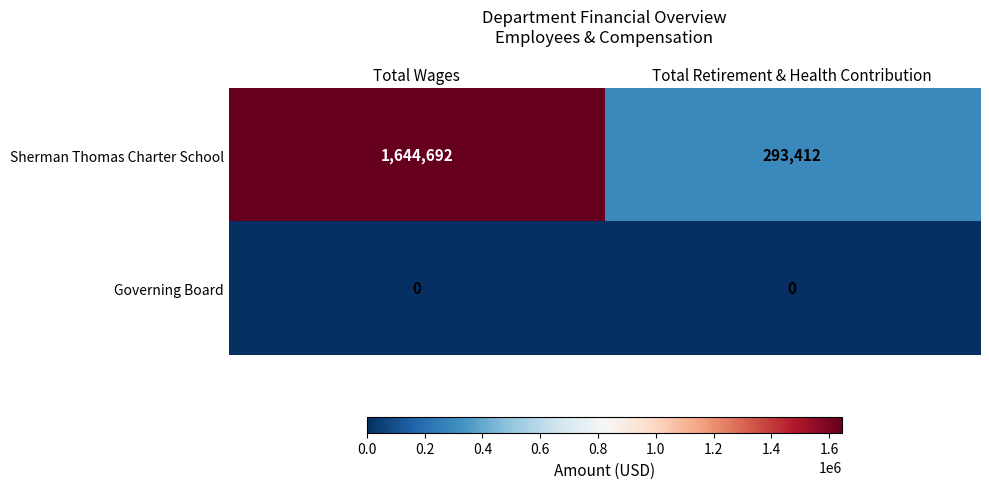

Reading left to right, transcribe all the data shown in this chart.

Sherman Thomas Charter School: Total Wages=1644692	Total Retirement & Health Contribution=293412
Governing Board: Total Wages=0	Total Retirement & Health Contribution=0